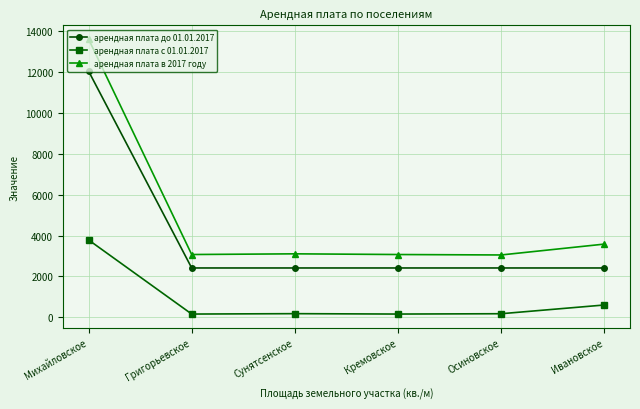

Rank the series by their maximum value, from lowest to highest.

арендная плата с 01.01.2017, арендная плата до 01.01.2017, арендная плата в 2017 году